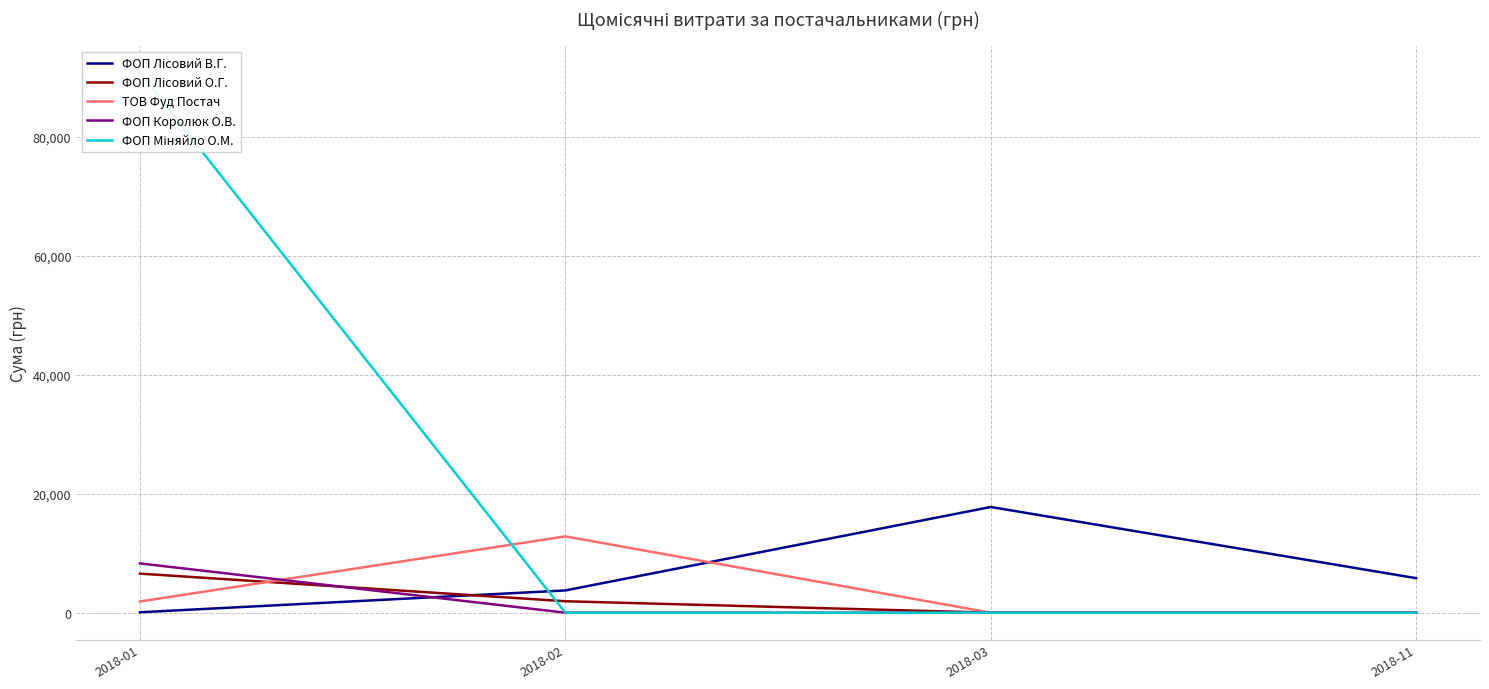

Reading left to right, what are all the values shown in this chart?

ФОП Лісовий В.Г.: 73.6	3738.8	17768.0	5800.0
ФОП Лісовий О.Г.: 6566.5	1924.1	0.0	0.0
ТОВ Фуд Постач: 1887.6	12825.9	0.0	0.0
ФОП Королюк О.В.: 8287.4	0.0	0.0	0.0
ФОП Міняйло О.М.: 90760.2	0.0	0.0	0.0